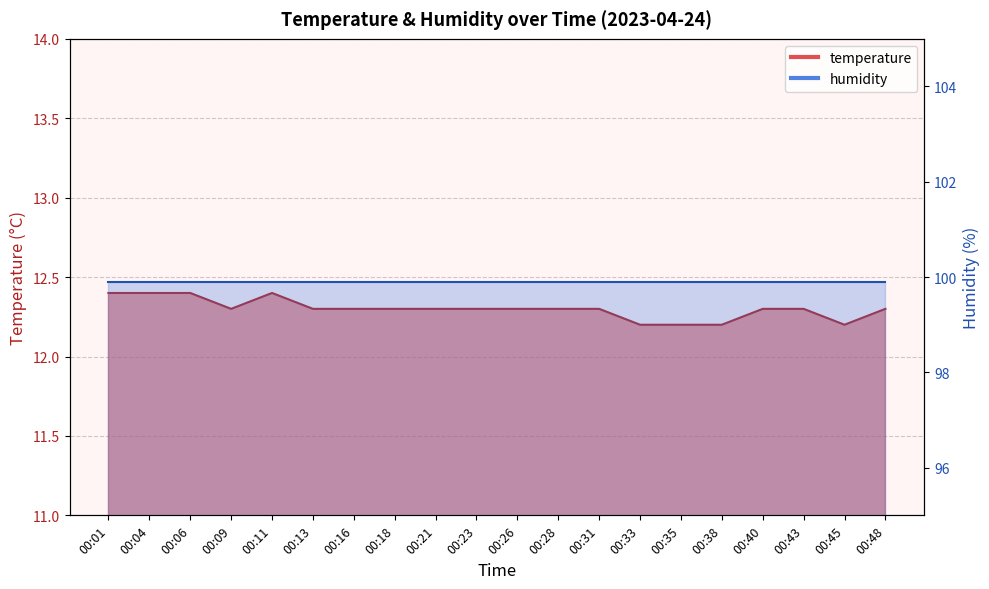

What value does the data have at 00:38?

12.2